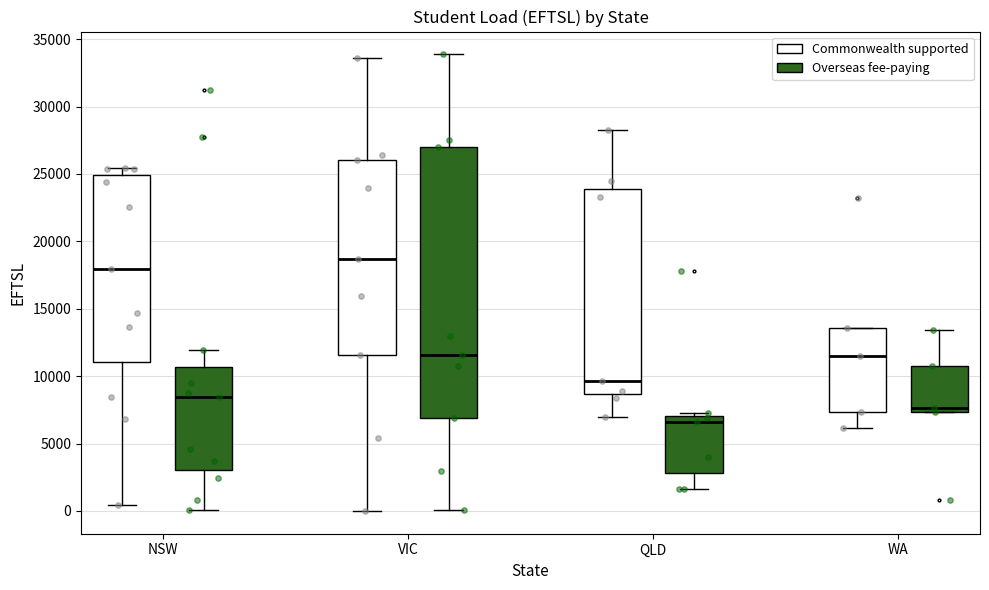

Which box is the tallest, from its lower edge to its upper edge?

VIC (Overseas fee-paying)